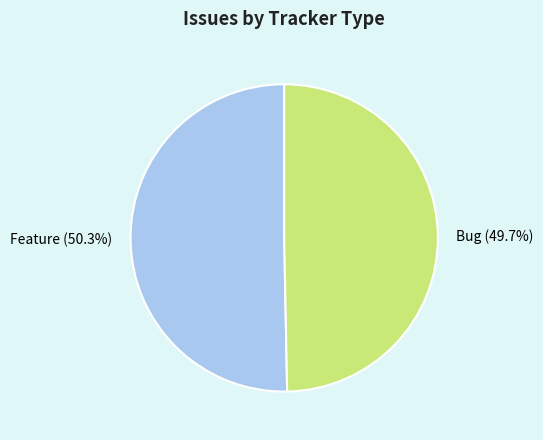

To the nearest percent, what is the combined percentage of Feature and Bug?

100%